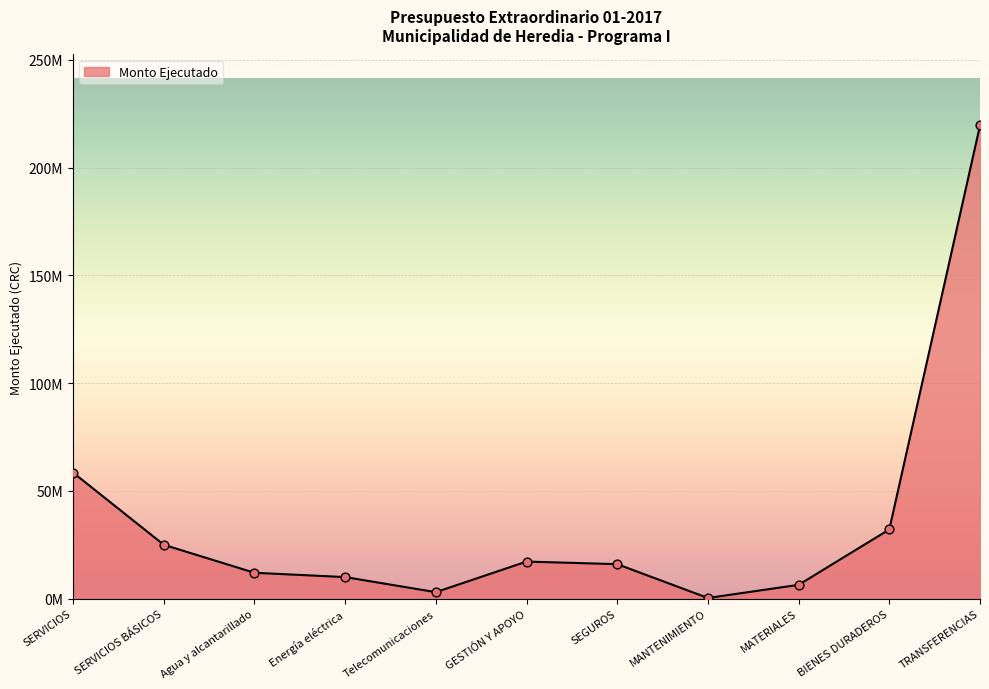

What is the change in value from SERVICIOS to SERVICIOS BÁSICOS?

-33500000